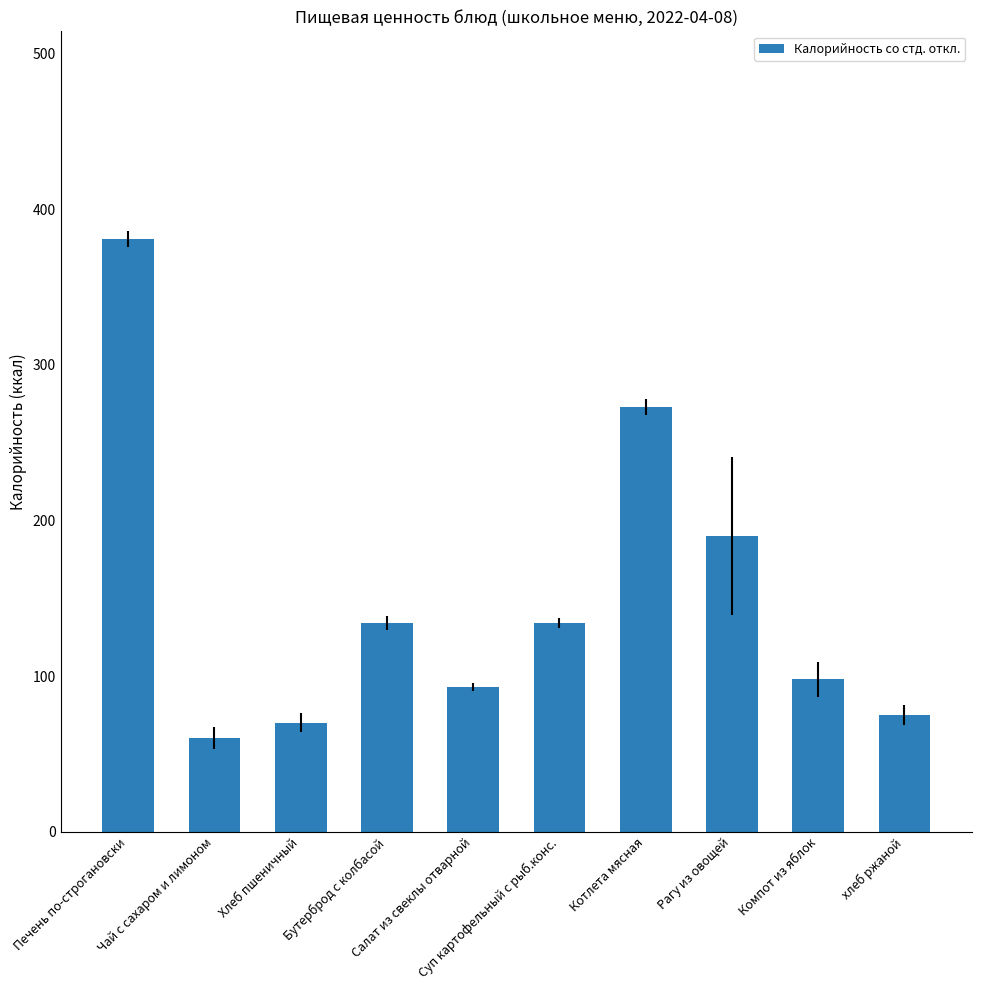

How many bars are there in total?

10